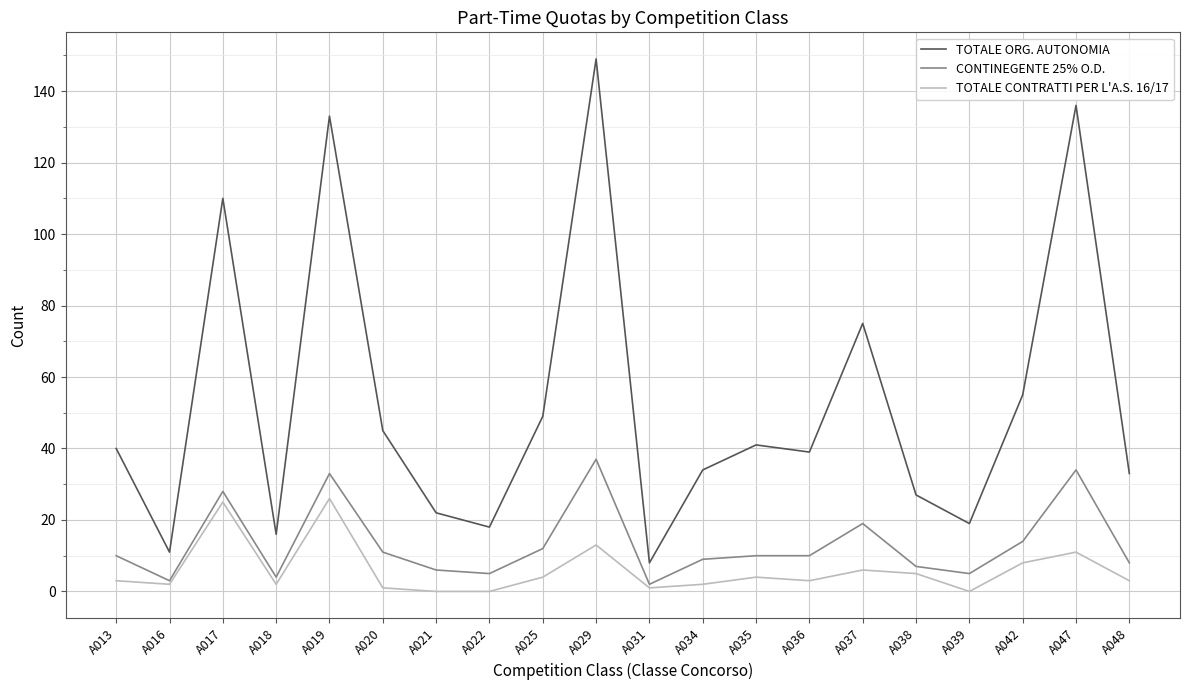

True or false: TOTALE CONTRATTI PER L'A.S. 16/17 and TOTALE ORG. AUTONOMIA intersect in this chart.

False